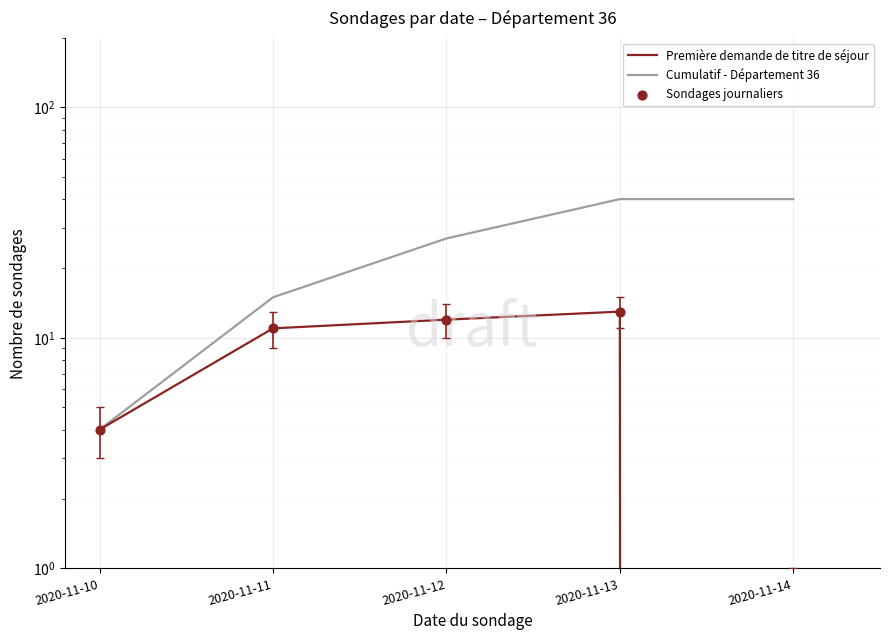

Which series reaches the maximum Y coordinate?

Cumulatif - Département 36